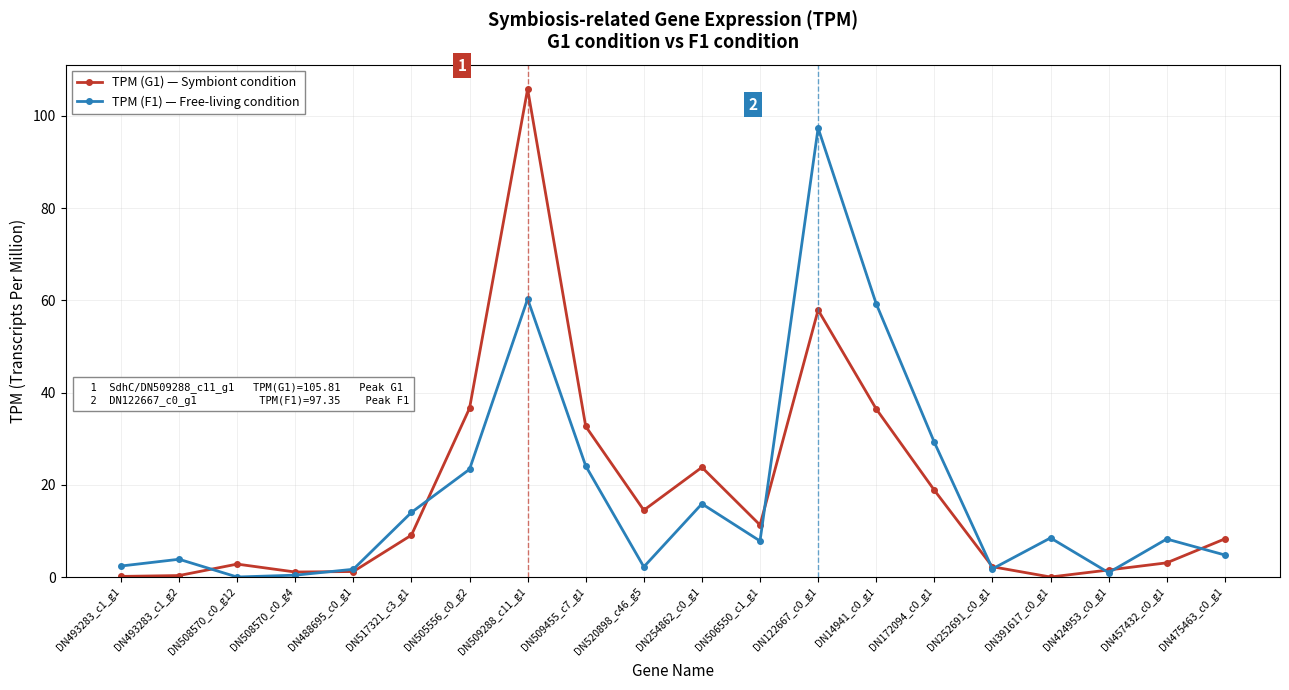

What is the maximum value shown in the chart?

105.8